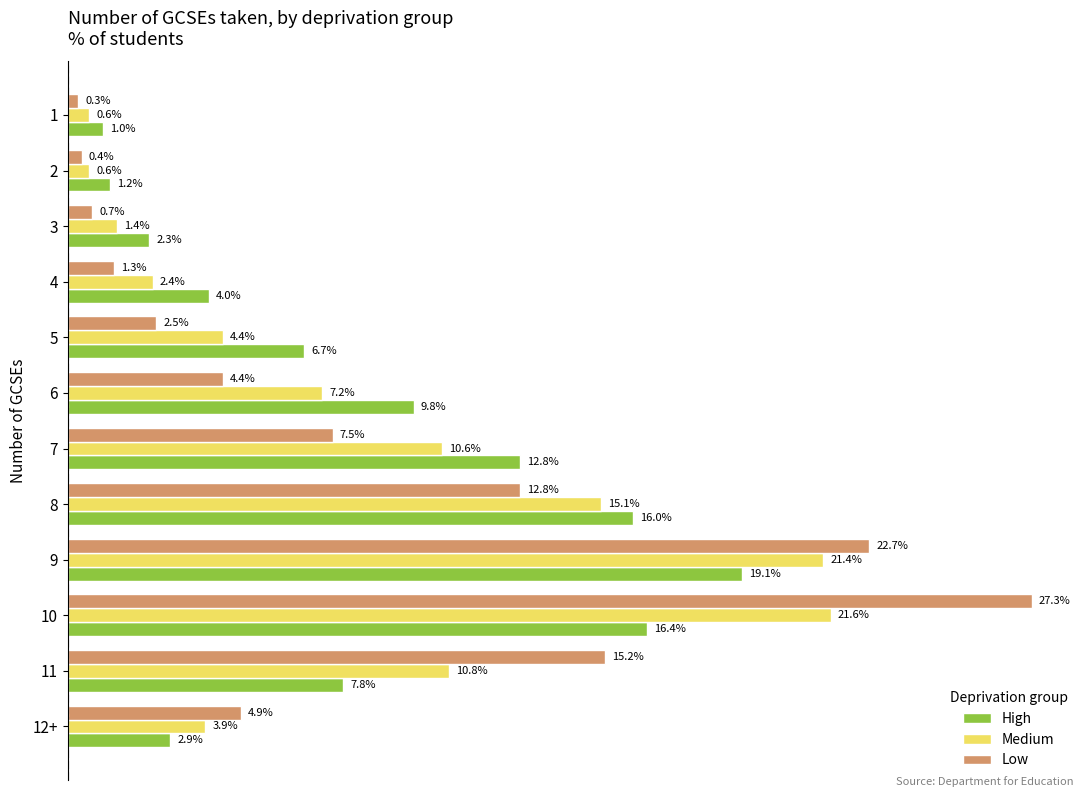

At 9, list the series in order from largest to smallest.

Low, Medium, High